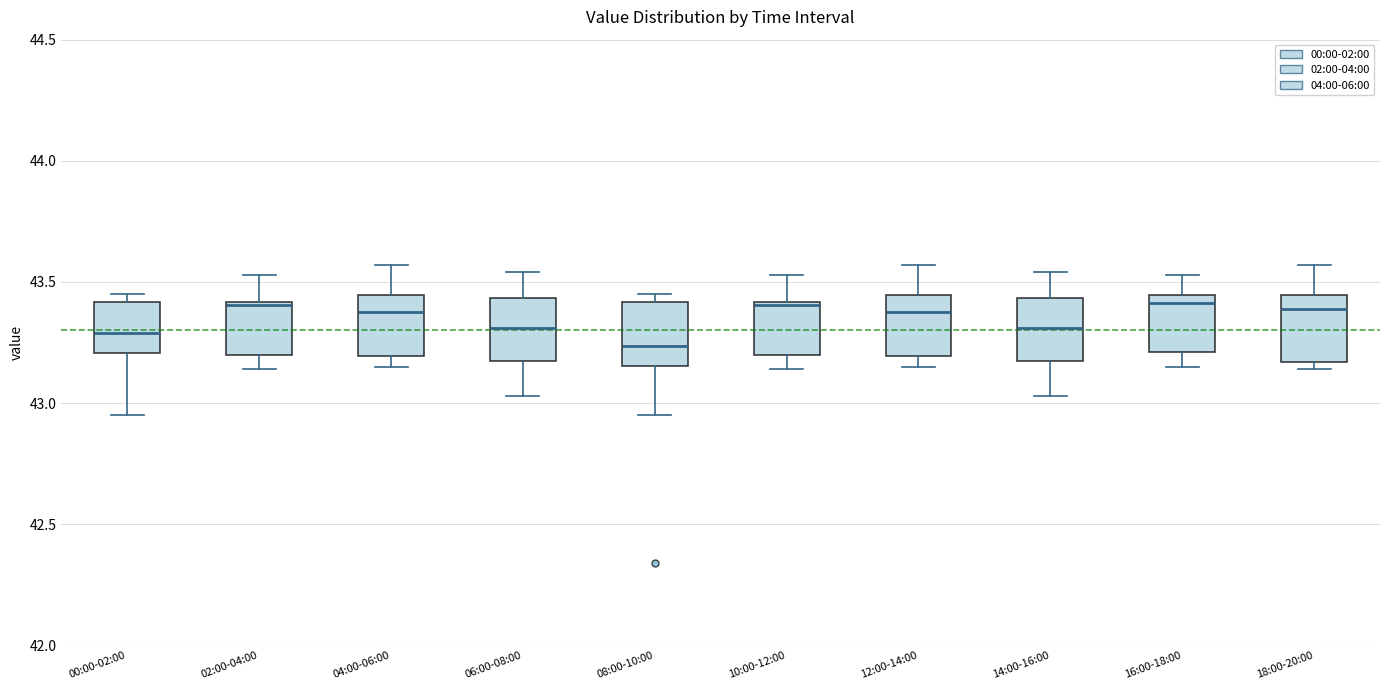

Reading left to right, read every box against the y-axis: the position of its median line, the range the box covers, and the ends of its whiskers. The values are not printed on the chart, so give them approximately, as read against the axis.

00:00-02:00: median 43.30, box 43.20 to 43.40, whiskers 42.95 to 43.45
02:00-04:00: median 43.40, box 43.20 to 43.40, whiskers 43.15 to 43.55
04:00-06:00: median 43.40, box 43.20 to 43.45, whiskers 43.15 to 43.55
06:00-08:00: median 43.30, box 43.20 to 43.45, whiskers 43.05 to 43.55
08:00-10:00: median 43.25, box 43.15 to 43.40, whiskers 42.95 to 43.45
10:00-12:00: median 43.40, box 43.20 to 43.40, whiskers 43.15 to 43.55
12:00-14:00: median 43.40, box 43.20 to 43.45, whiskers 43.15 to 43.55
14:00-16:00: median 43.30, box 43.20 to 43.45, whiskers 43.05 to 43.55
16:00-18:00: median 43.40, box 43.20 to 43.45, whiskers 43.15 to 43.55
18:00-20:00: median 43.40, box 43.15 to 43.45, whiskers 43.15 (just below the box's lower edge) to 43.55